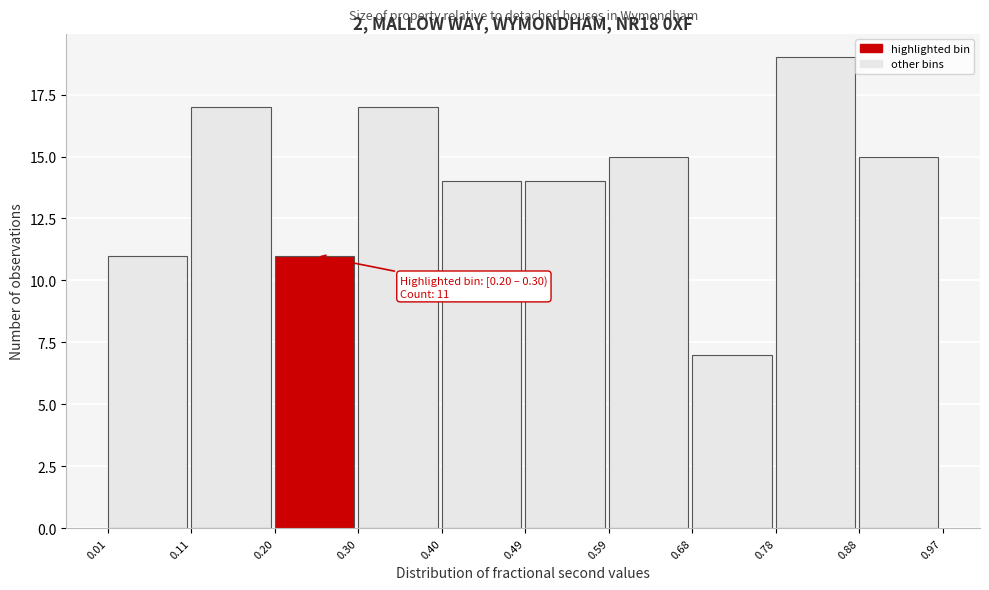

Which range on the x-axis has the tallest bar?

0.78 to 0.88